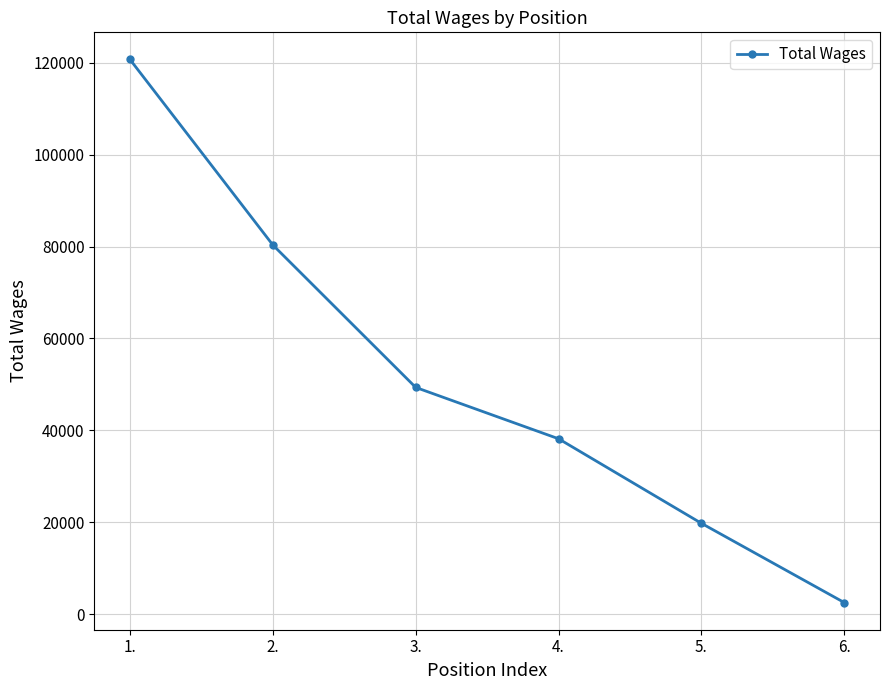

List the labels in order of value, largest first.

1., 2., 3., 4., 5., 6.